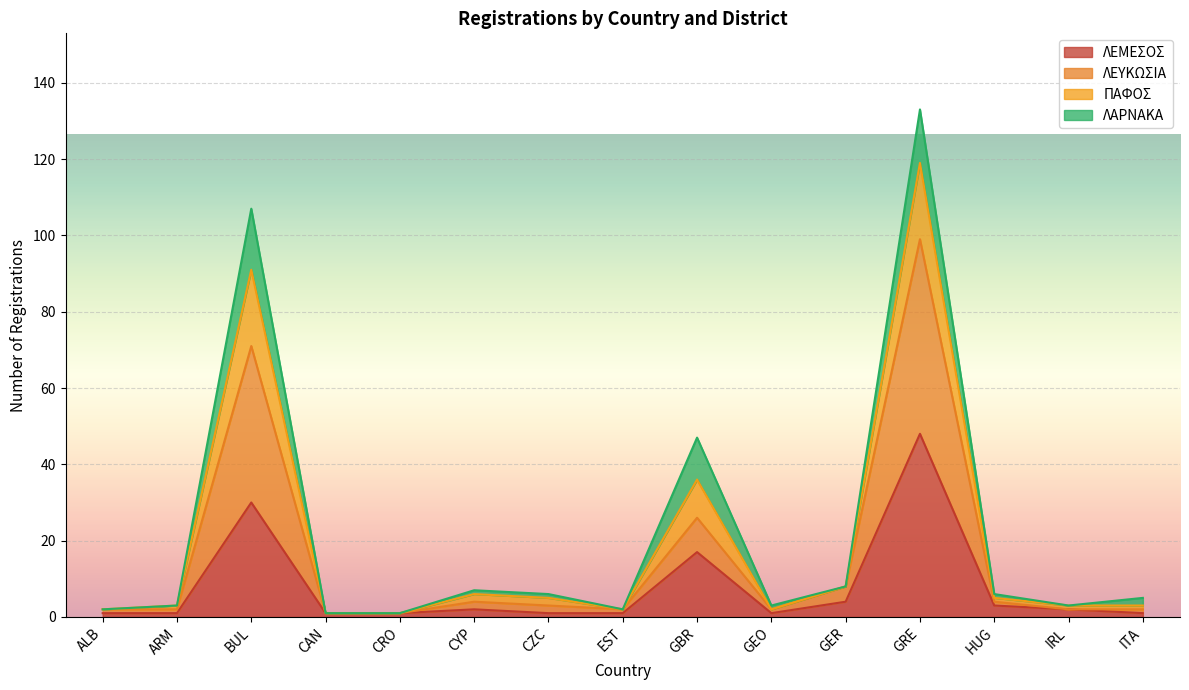

Does the chart display data point markers on the line(s)?

No